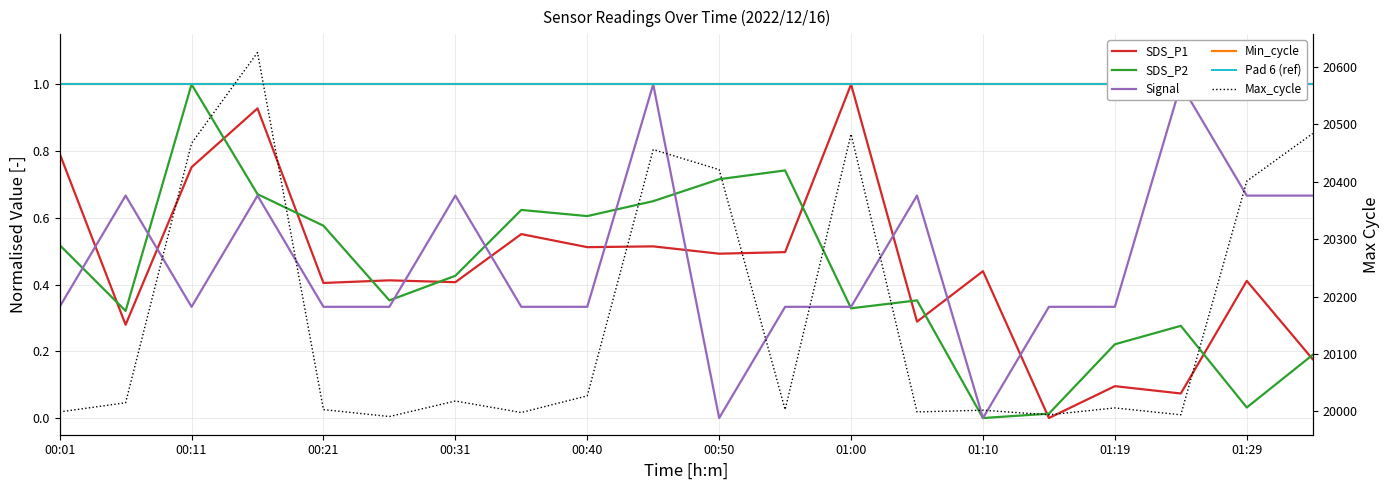

Reading left to right, extract all data points from this chart.

SDS_P1: 0.8	0.3	0.8	0.9	0.4	0.4	0.4	0.6	0.5	0.5	0.5	0.5	1.0	0.3	0.4	0.0	0.1	0.1	0.4	0.2
SDS_P2: 0.5	0.3	1.0	0.7	0.6	0.4	0.4	0.6	0.6	0.6	0.7	0.7	0.3	0.4	0.0	0.0	0.2	0.3	0.0	0.2
Signal: 0.3	0.7	0.3	0.7	0.3	0.3	0.7	0.3	0.3	1.0	0.0	0.3	0.3	0.7	0.0	0.3	0.3	1.0	0.7	0.7
Max_cycle: 19999.0	20015.0	20467.0	20625.0	20003.0	19991.0	20018.0	19998.0	20027.0	20456.0	20421.0	20003.0	20483.0	19999.0	20002.0	19994.0	20006.0	19994.0	20401.0	20484.0